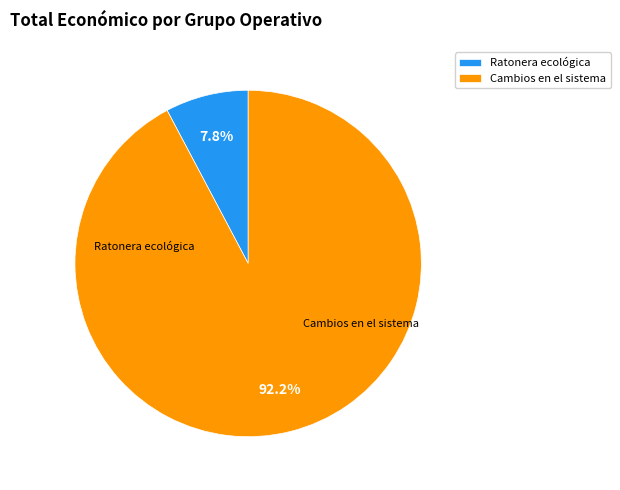

What percentage is NOT represented by Cambios en el sistema?

7.8%